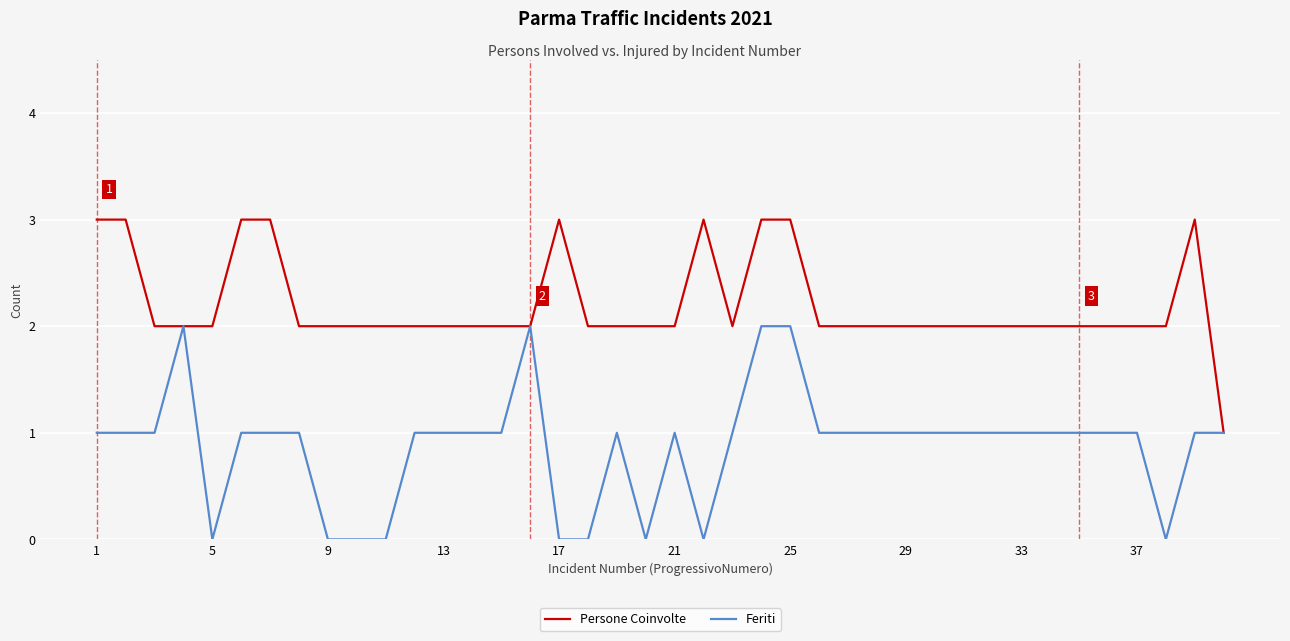

Which series has the largest total across all categories?

Persone Coinvolte